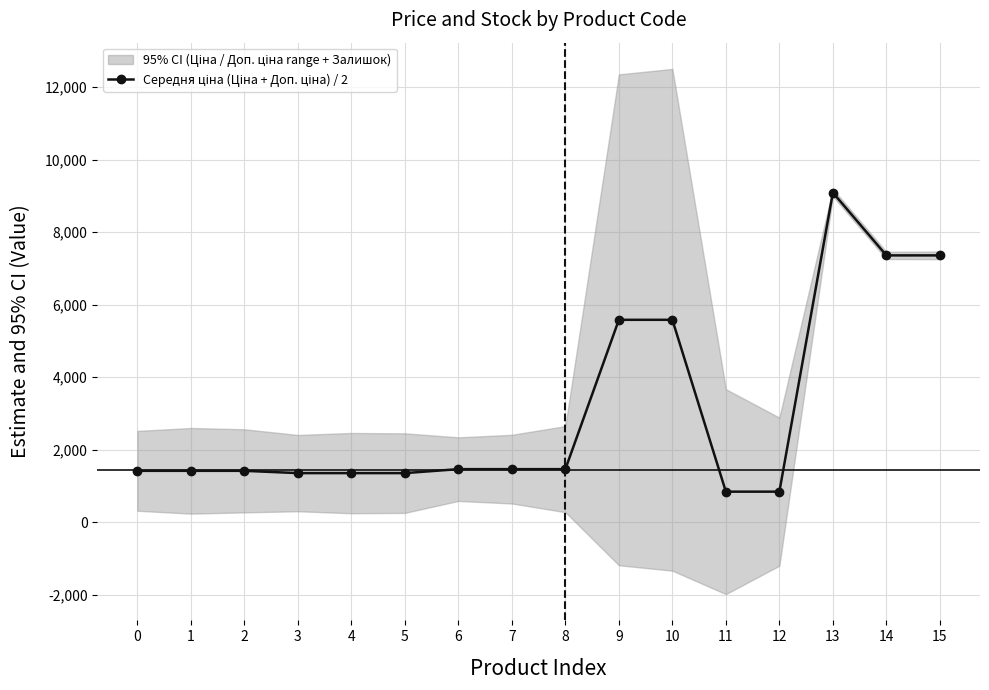

How many points are higher than both their immediate neighbors (excluding endpoints)?

1